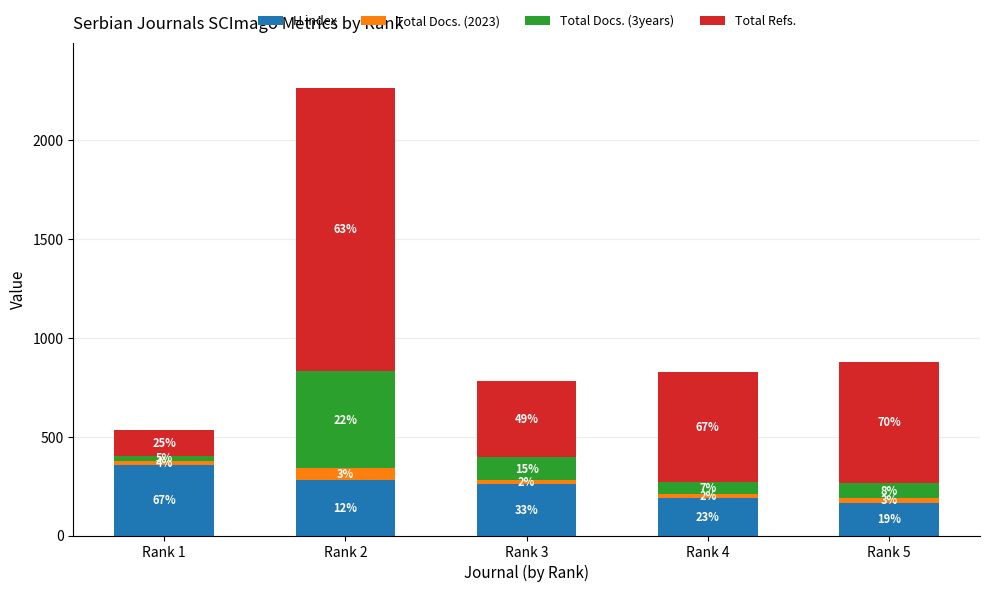

Are the bars grouped side by side (vs. stacked)?

No